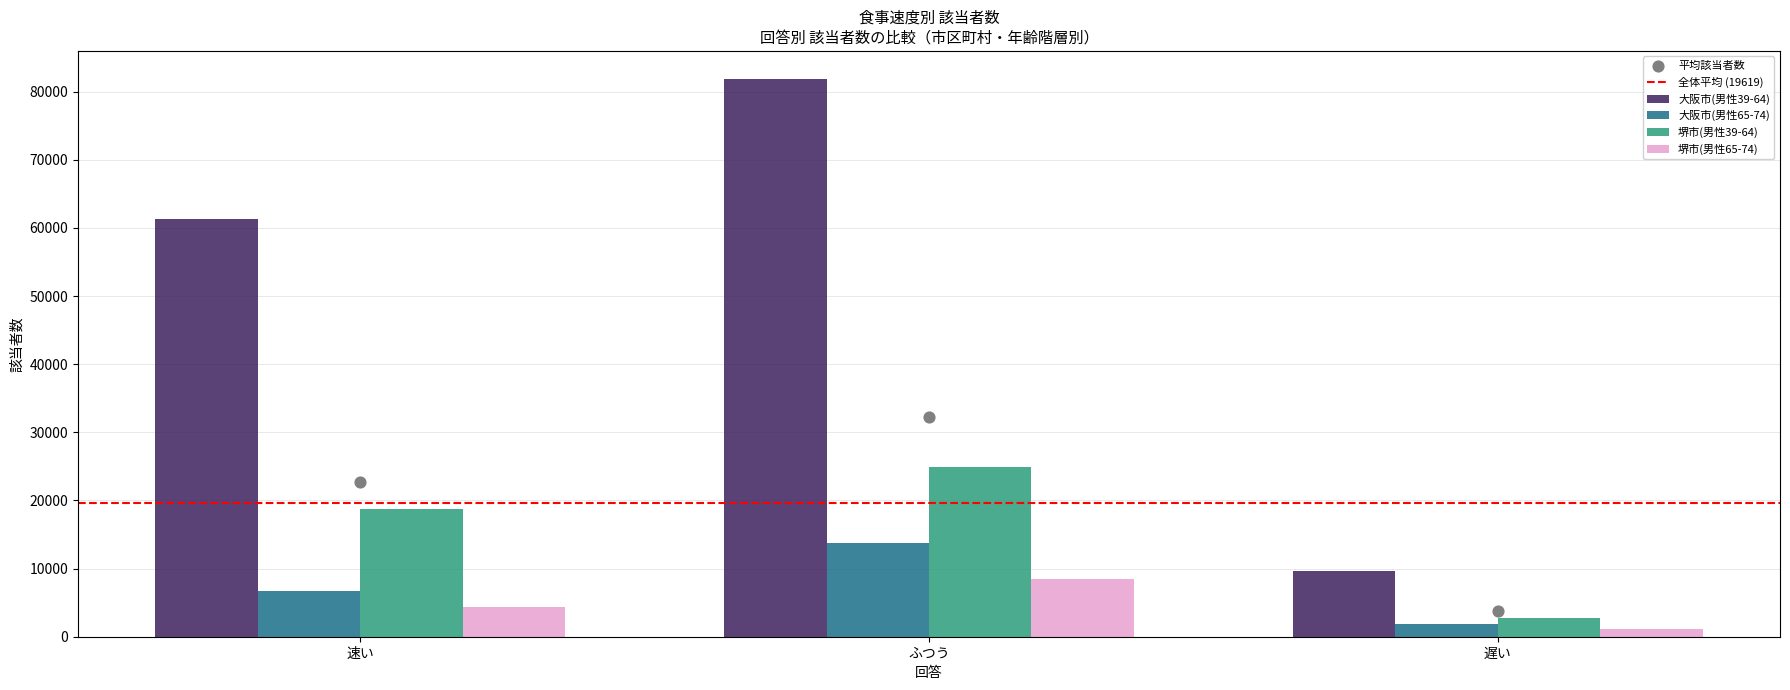

Is the value of 堺市(男性65-74) at 速い greater than the value of 大阪市(男性65-74) at ふつう?

No